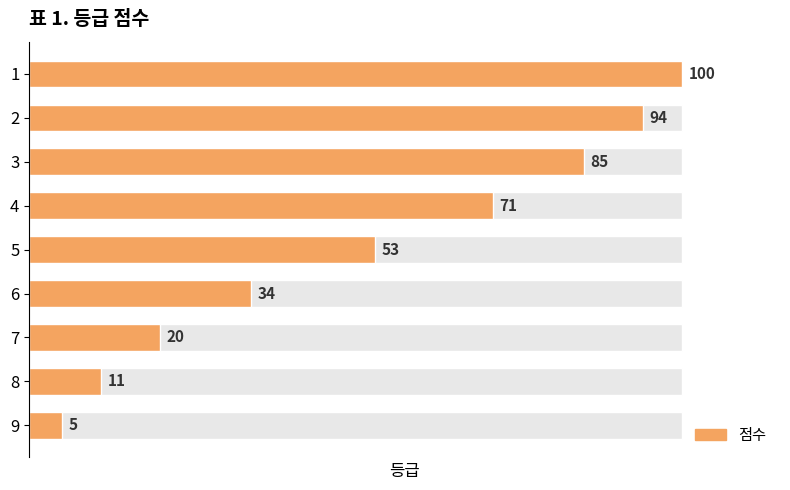

What is the greatest value displayed?

100